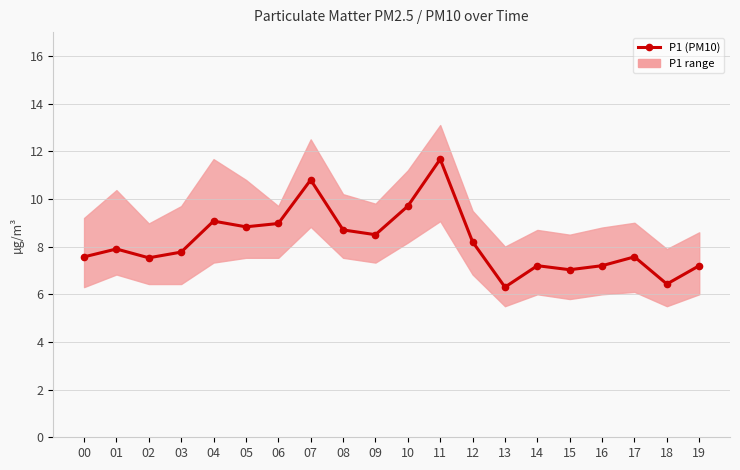

Does the chart display data point markers on the line(s)?

Yes